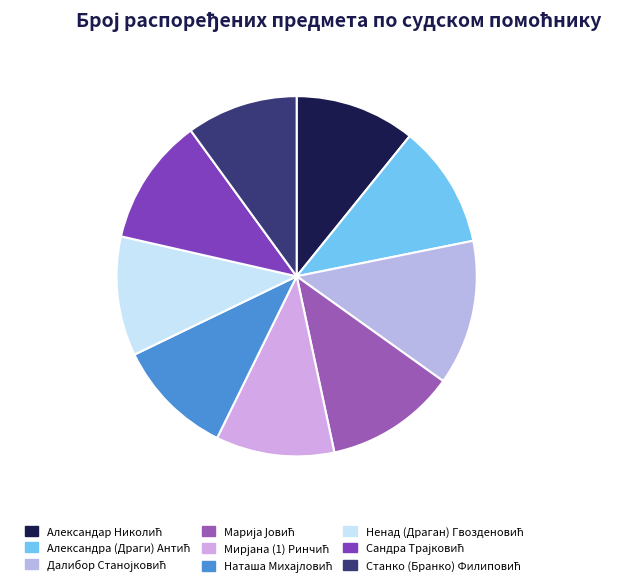

Which category has the smallest portion of the pie?

Станко (Бранко) Филиповић